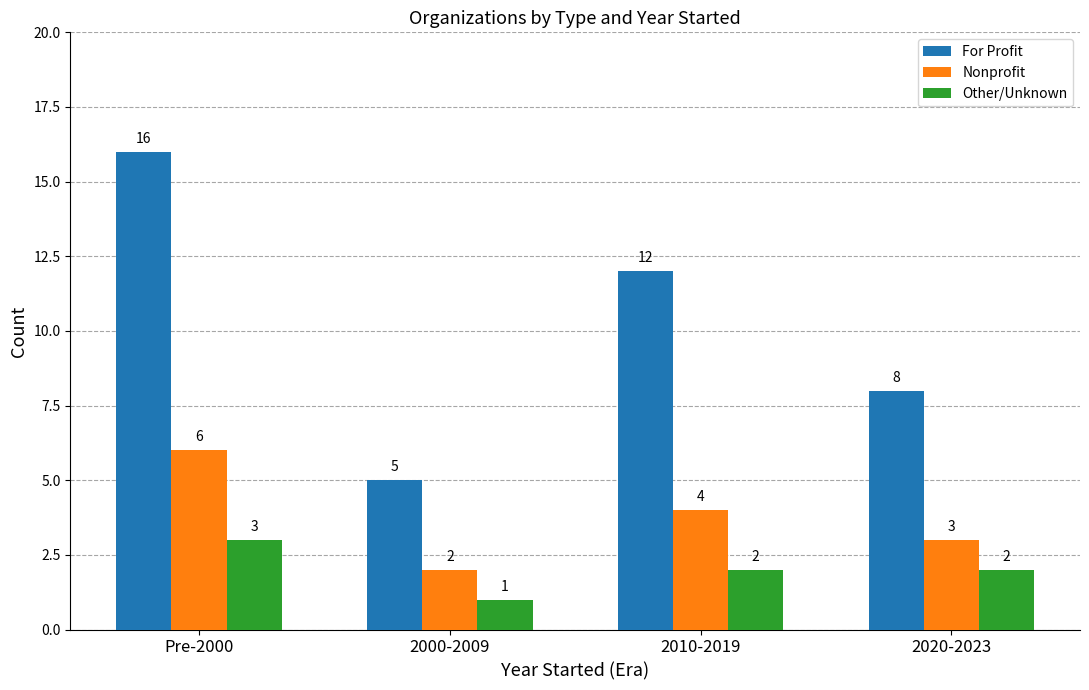

Where does the Other/Unknown series first go above 2?

Pre-2000